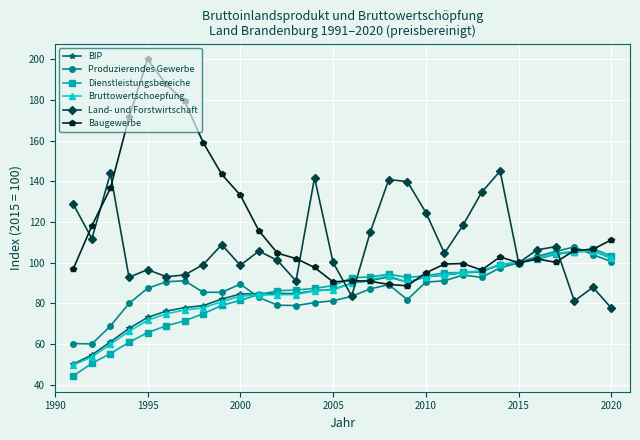

How many interior local peaks does the Land- und Forstwirtschaft series have?

9